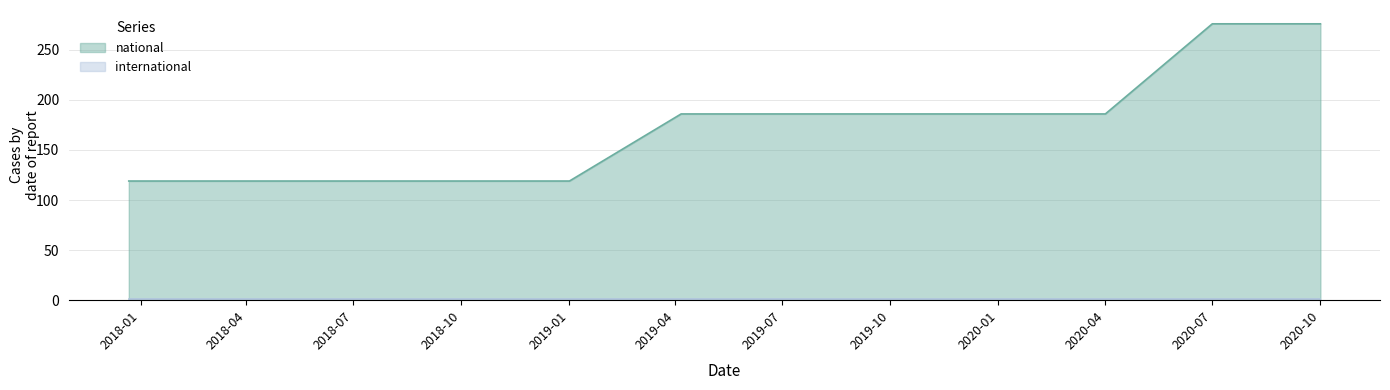

The chart shows a value of 315 at 2019-10-09. True or false?

False